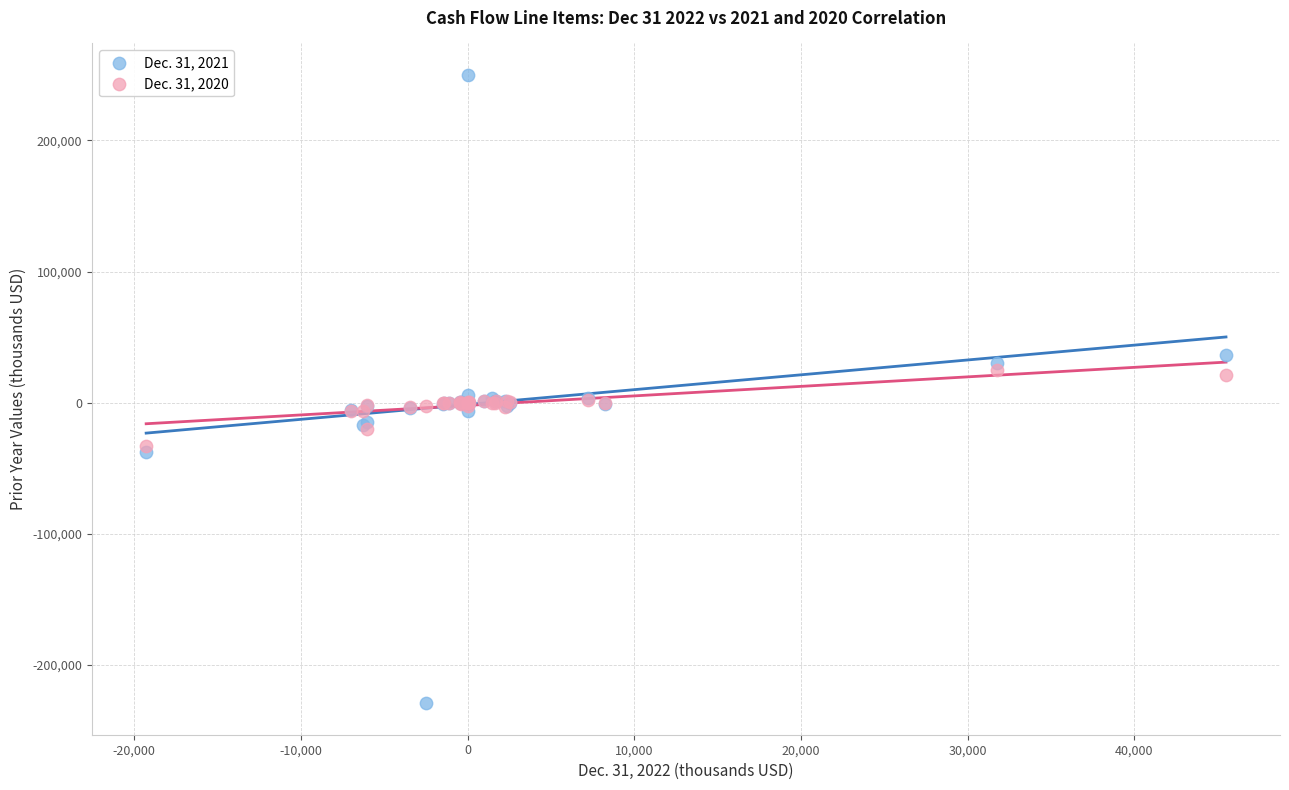

What are all the series names shown in the legend?

Dec. 31, 2021, Dec. 31, 2020